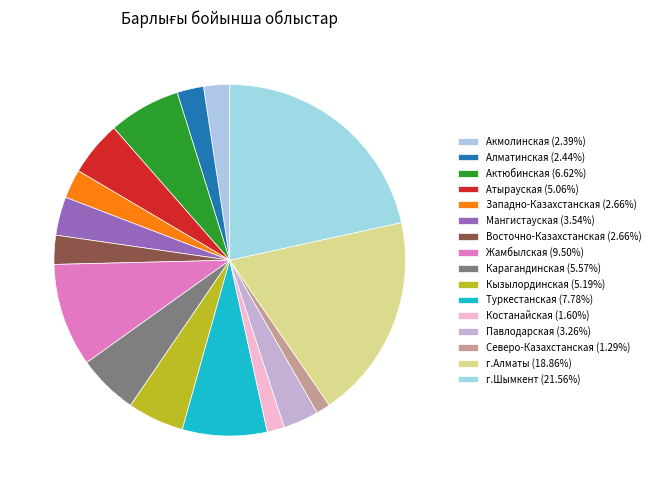

How many slices are in this pie chart?

16